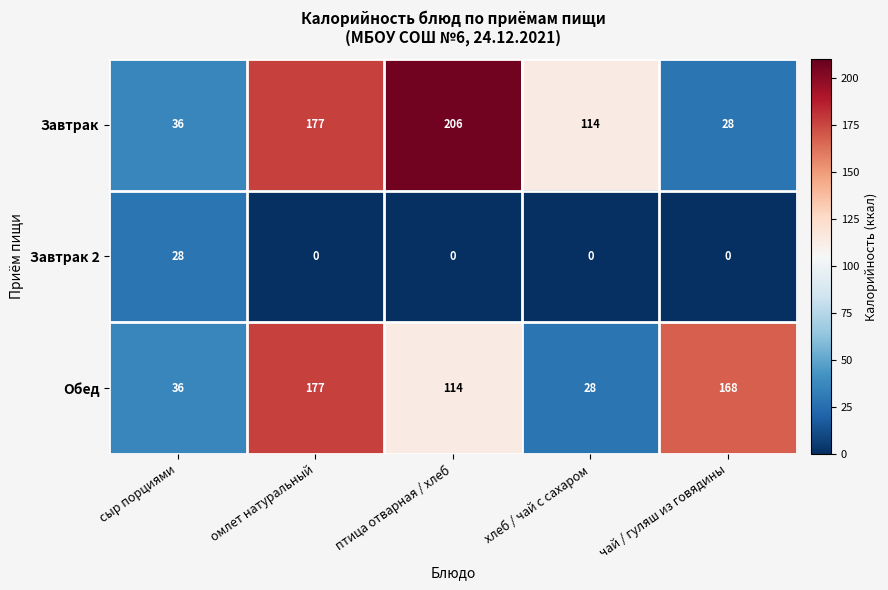

How many data points in Завтрак 2 are above 0?

1